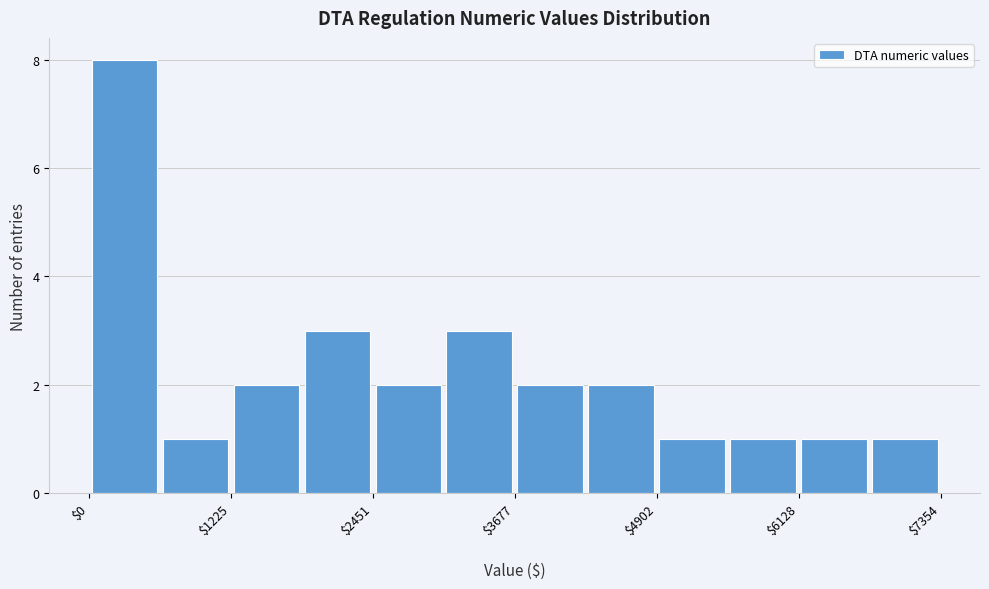

Around what value on the x-axis is the tallest bar? Give the approximate position of its centre, as read against the axis.

400